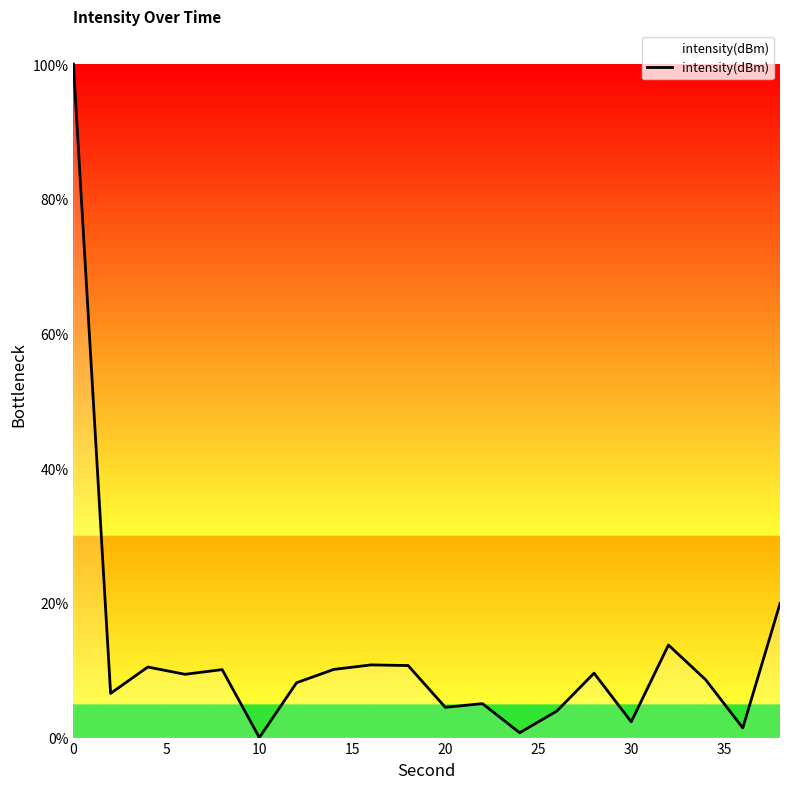

What is the maximum value shown in the chart?

100.0